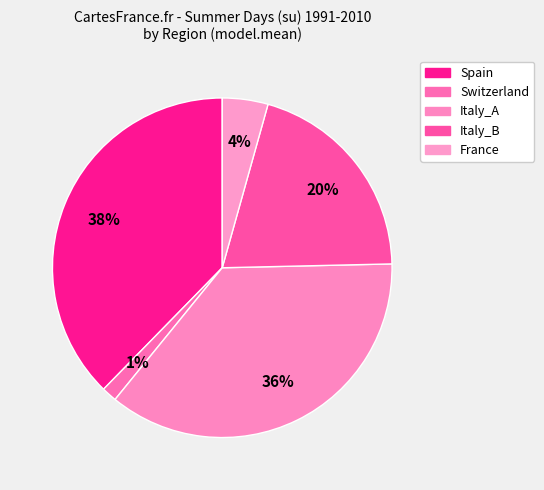

To the nearest percent, what percentage of the pie is Spain?

38%